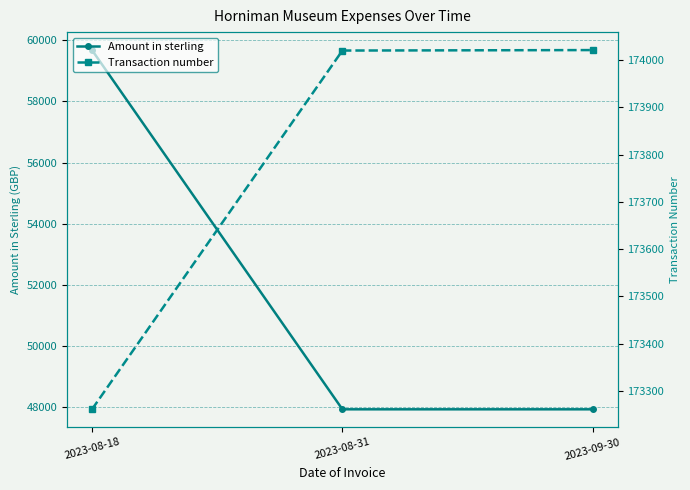

Reading left to right, what are all the values shown in this chart?

Amount in sterling: 59673.0	47937.1	47937.1
Transaction number: 173261.0	174020.0	174021.0